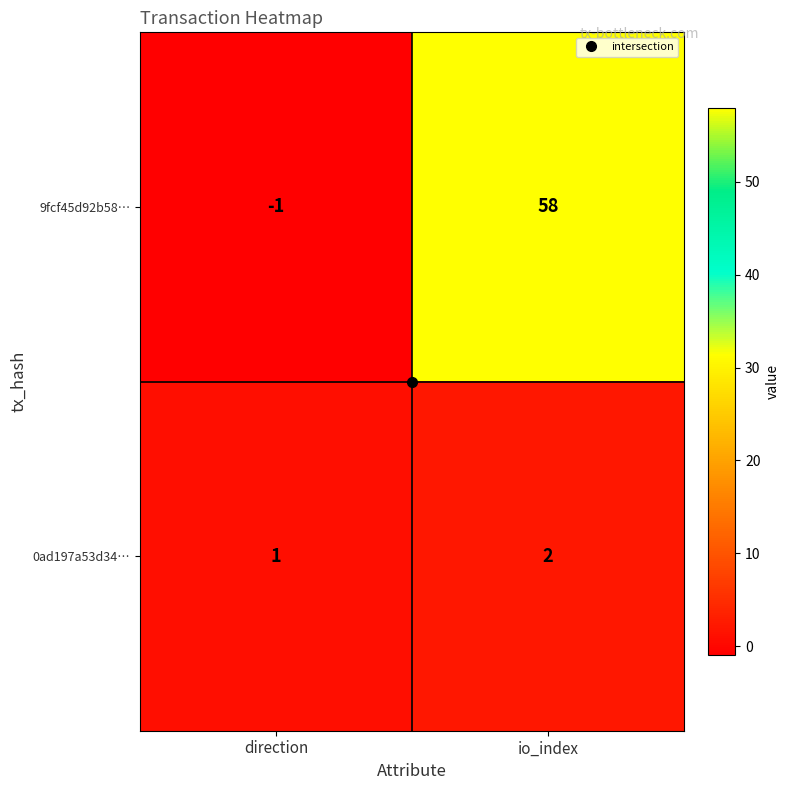

Between direction and io_index, which series saw the biggest shift?

9fcf45d92b58…